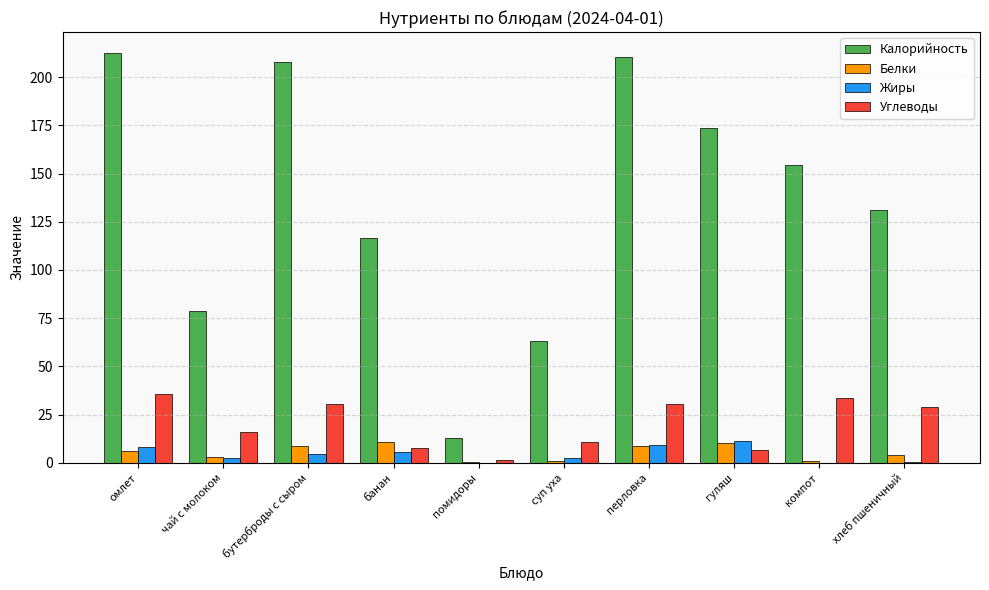

Which series has the largest total across all categories?

Калорийность